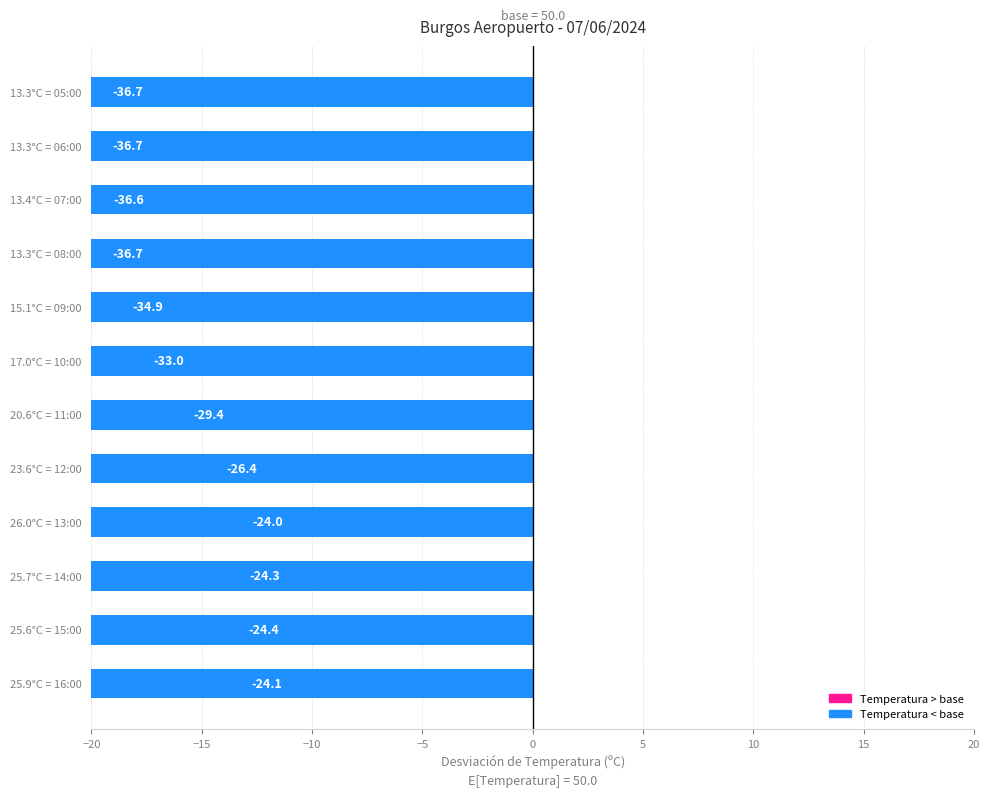

Which category has the highest value across all series?

26.0°C = 13:00